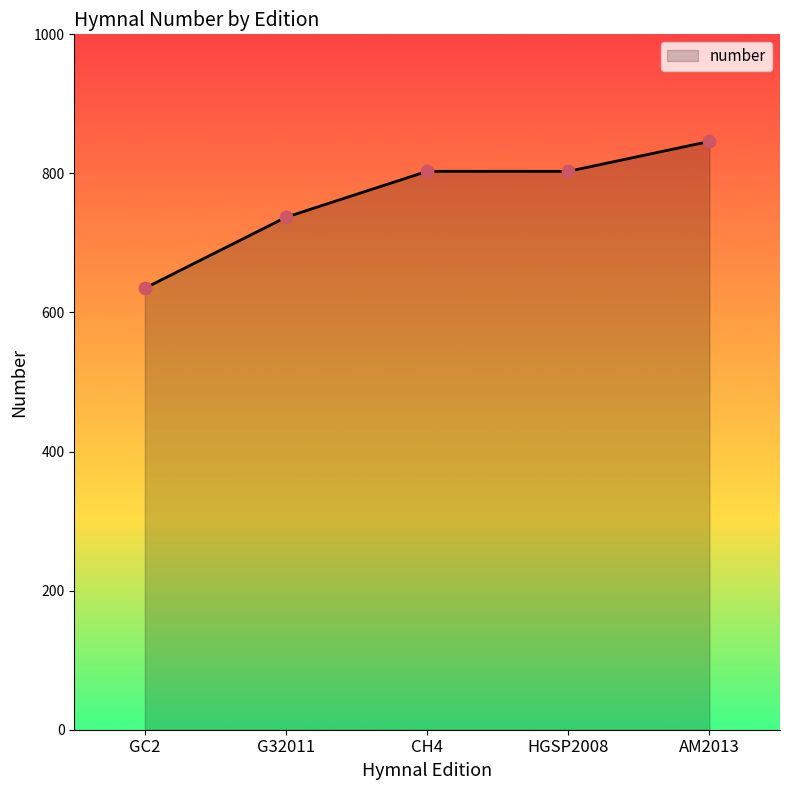

What is the change in value from GC2 to HGSP2008?

+168